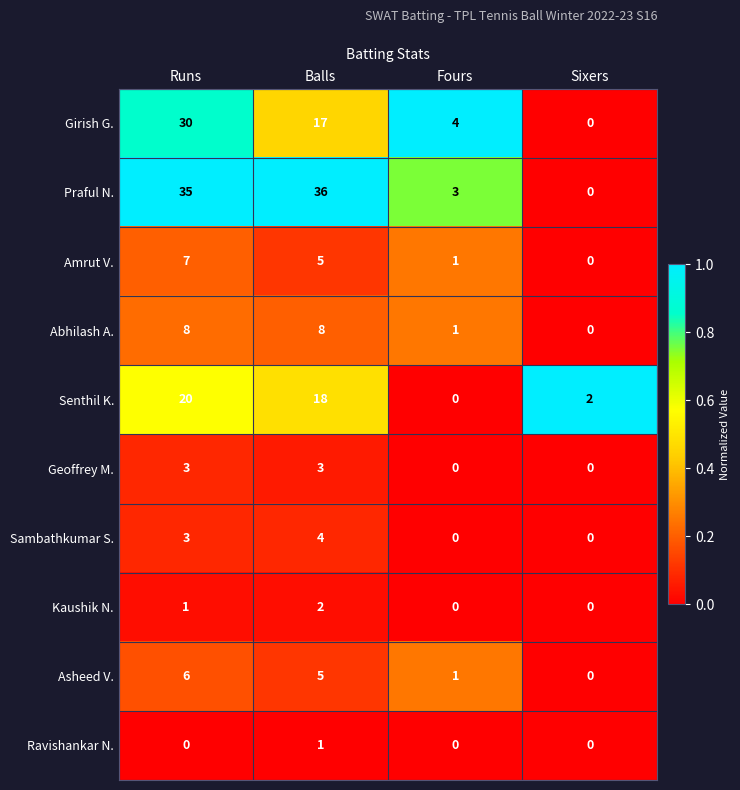

How many series are shown in this chart?

10